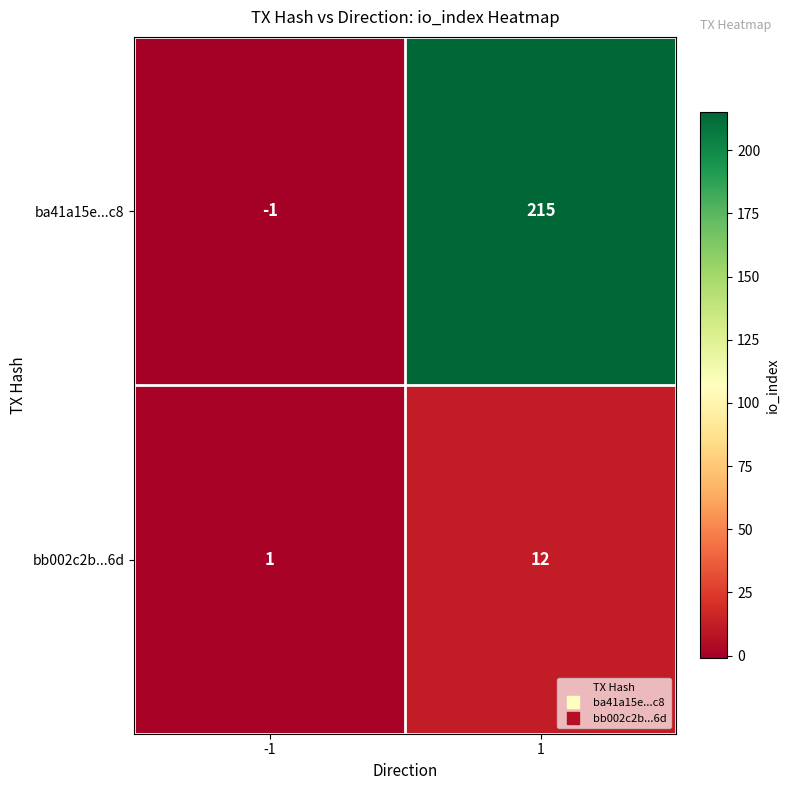

What is the approximate value of ba41a15e...c8 at 1, to the nearest 5?

215